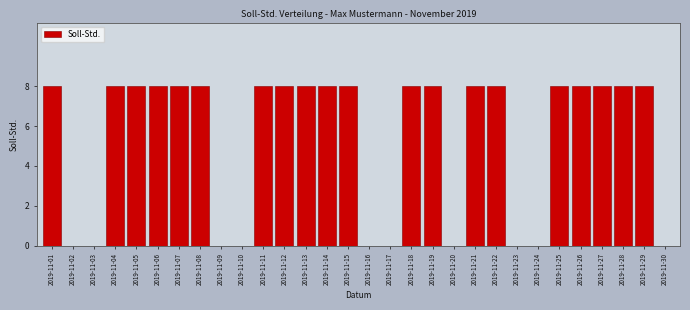

Reading left to right, what are all the values shown in this chart?

2019-11-01=8	2019-11-02=0	2019-11-03=0	2019-11-04=8	2019-11-05=8	2019-11-06=8	2019-11-07=8	2019-11-08=8	2019-11-09=0	2019-11-10=0	2019-11-11=8	2019-11-12=8	2019-11-13=8	2019-11-14=8	2019-11-15=8	2019-11-16=0	2019-11-17=0	2019-11-18=8	2019-11-19=8	2019-11-20=0	2019-11-21=8	2019-11-22=8	2019-11-23=0	2019-11-24=0	2019-11-25=8	2019-11-26=8	2019-11-27=8	2019-11-28=8	2019-11-29=8	2019-11-30=0